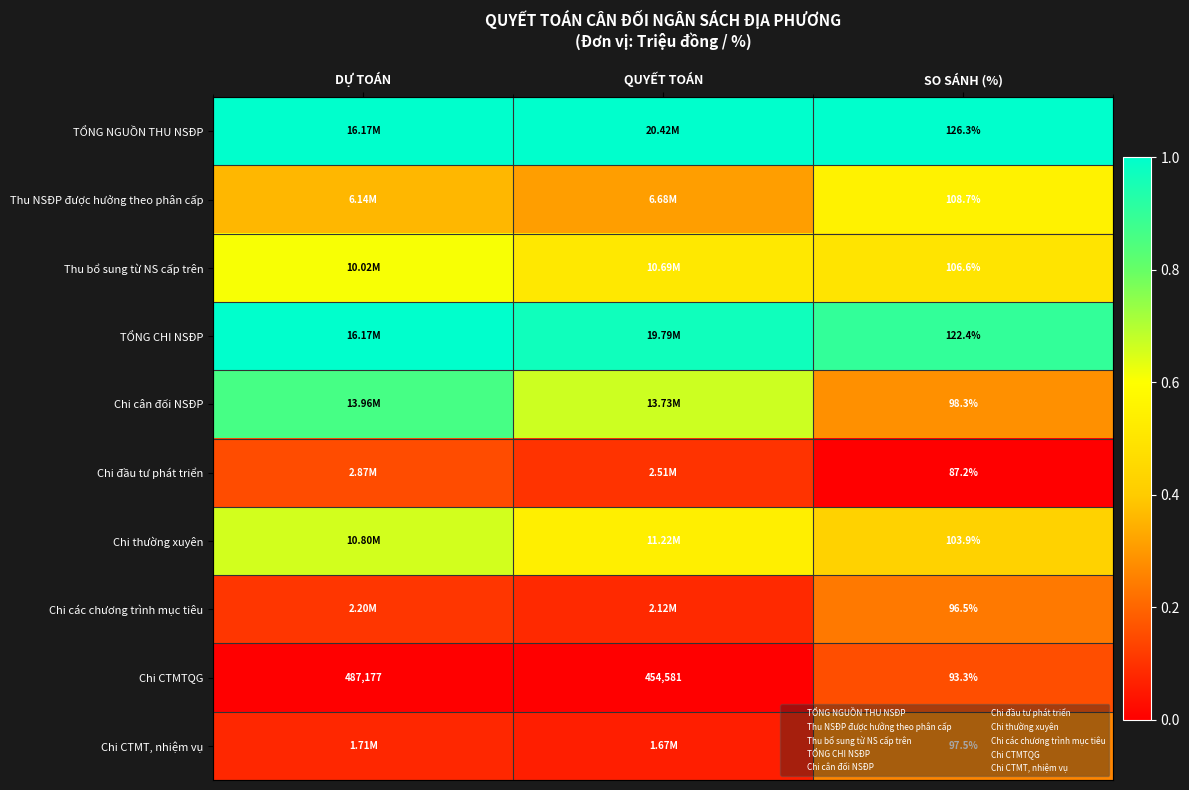

Rank the series at DỰ TOÁN from highest to lowest value.

TỔNG NGUỒN THU NSĐP, TỔNG CHI NSĐP, Chi cân đối NSĐP, Chi thường xuyên, Thu bổ sung từ NS cấp trên, Thu NSĐP được hưởng theo phân cấp, Chi đầu tư phát triển, Chi các chương trình mục tiêu, Chi CTMT, nhiệm vụ, Chi CTMTQG